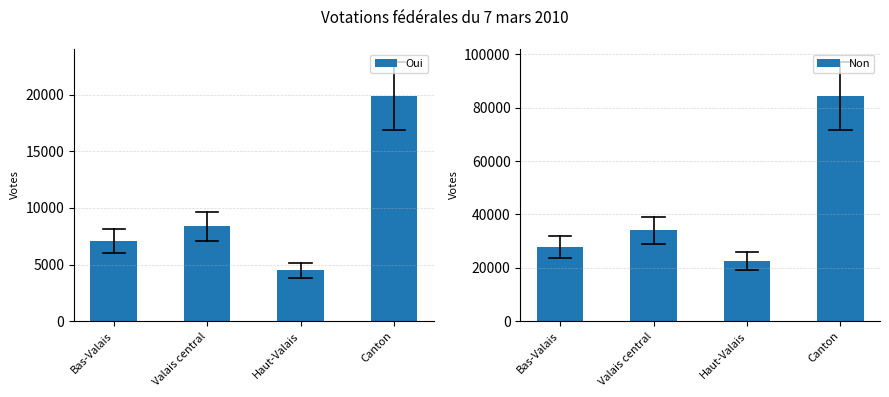

What is the spread (max minus min) of values at Bas-Valais?

20763